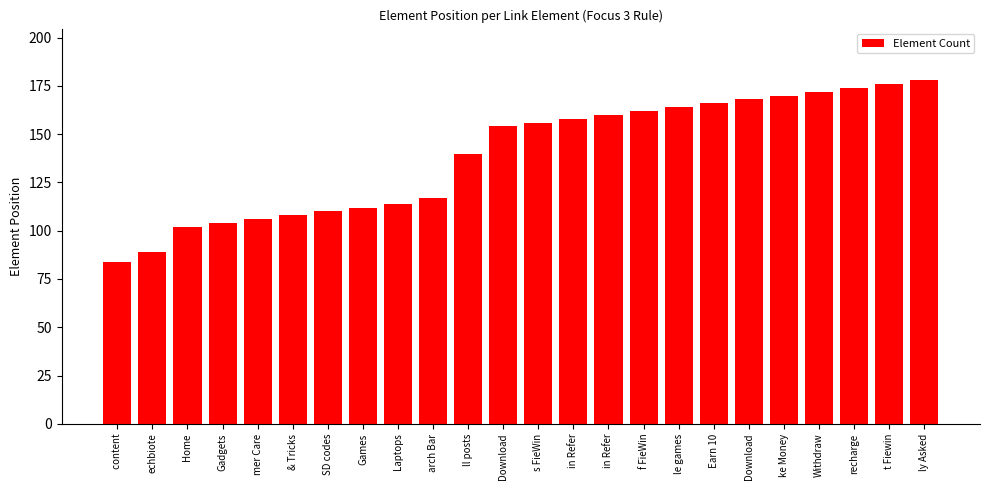

What is the difference between the maximum and minimum values?

94